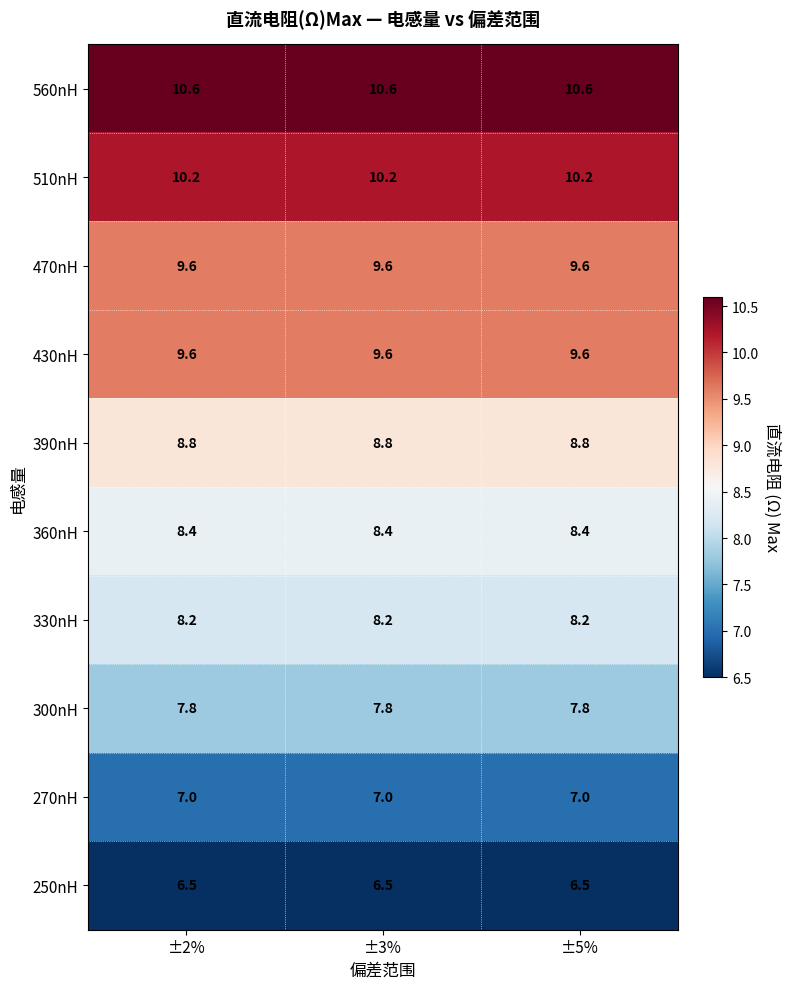

At how many categories does at least one series exceed 7?

3